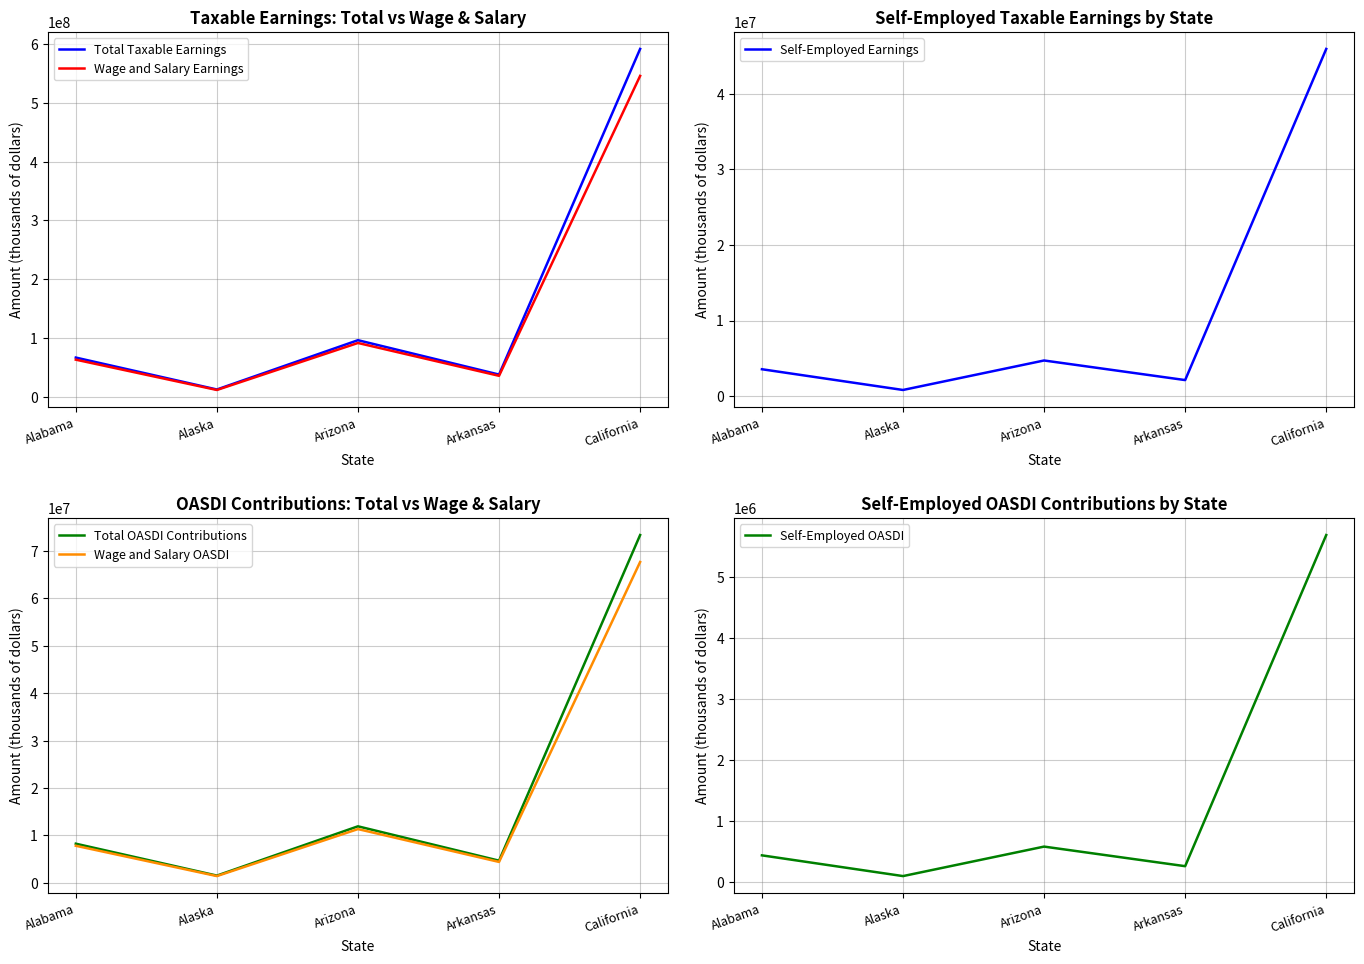

Read the Self-Employed OASDI value at Arizona, to the nearest 100.

584900